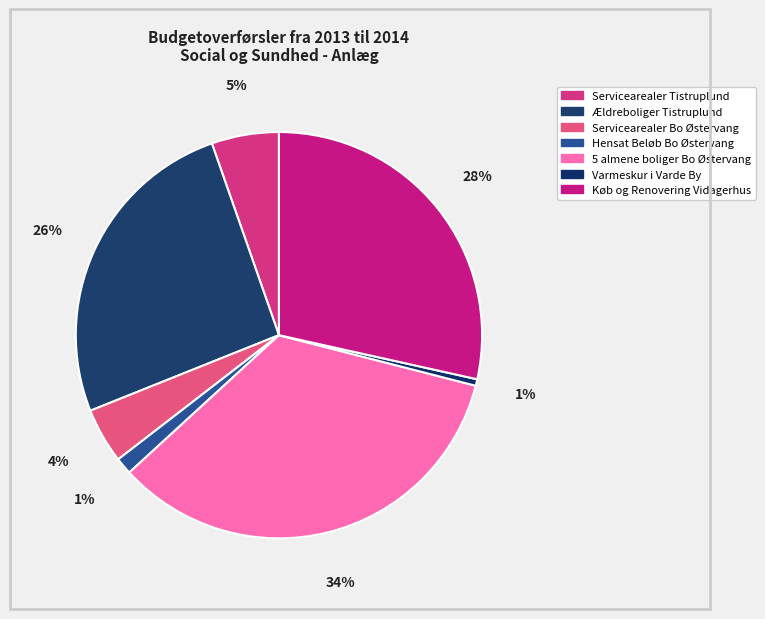

How many segments does this pie chart have?

7